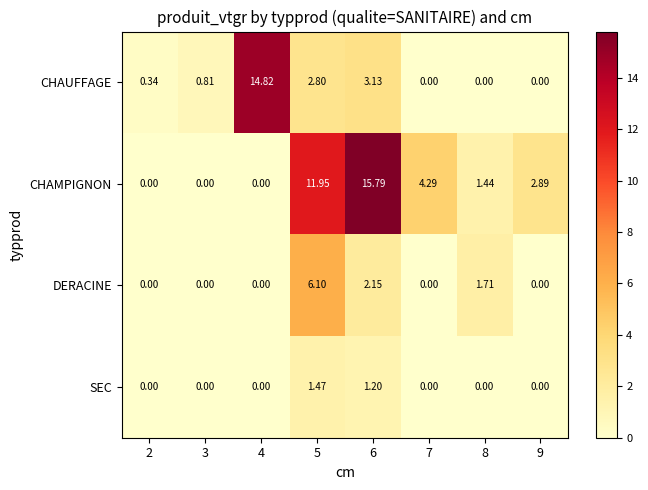

Between 2 and 3, which series saw the biggest shift?

CHAUFFAGE